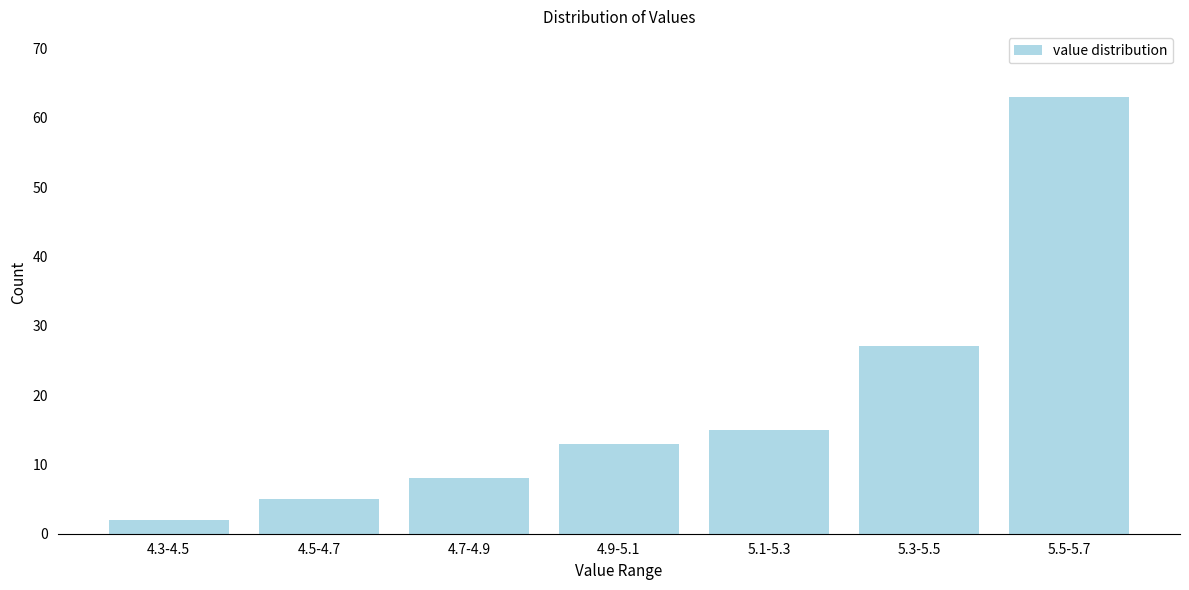

Reading left to right, list all the values displayed in this chart.

2	5	8	13	15	27	63